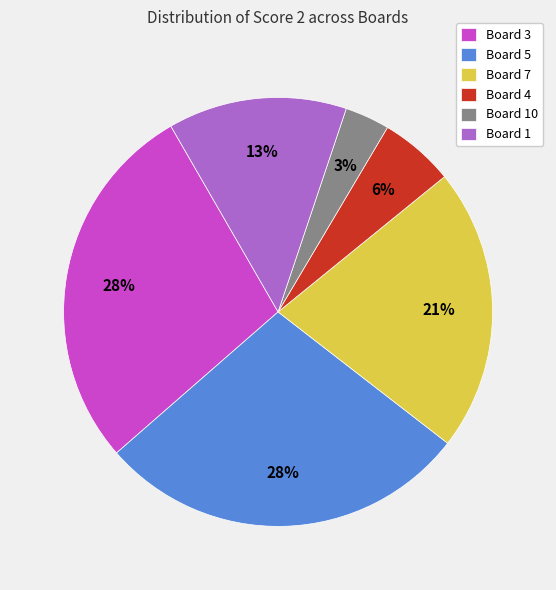

True or false: Board 4 accounts for 6% of the total.

True